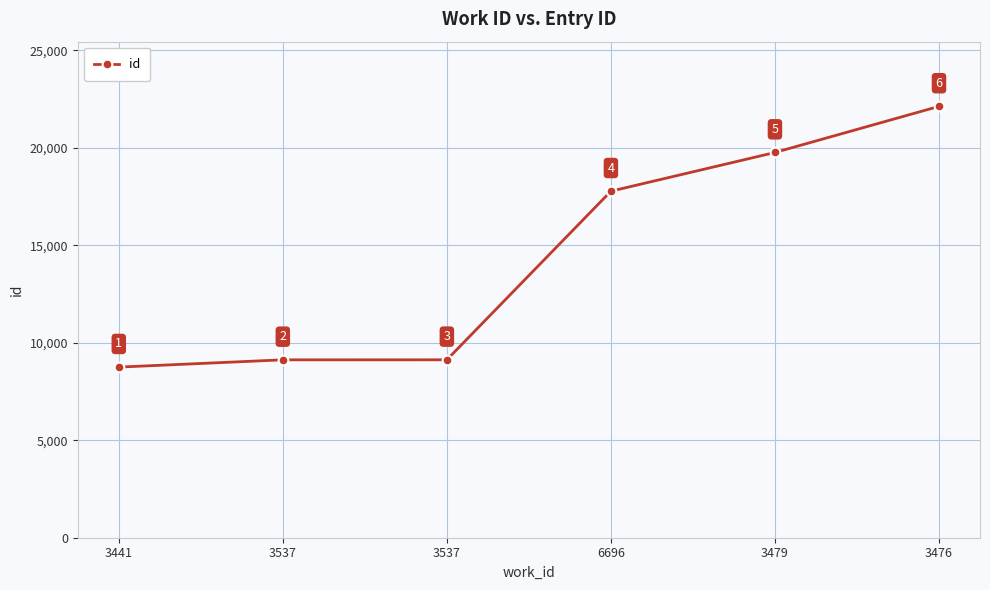

True or false: the data has more than 0 interior local peaks.

False